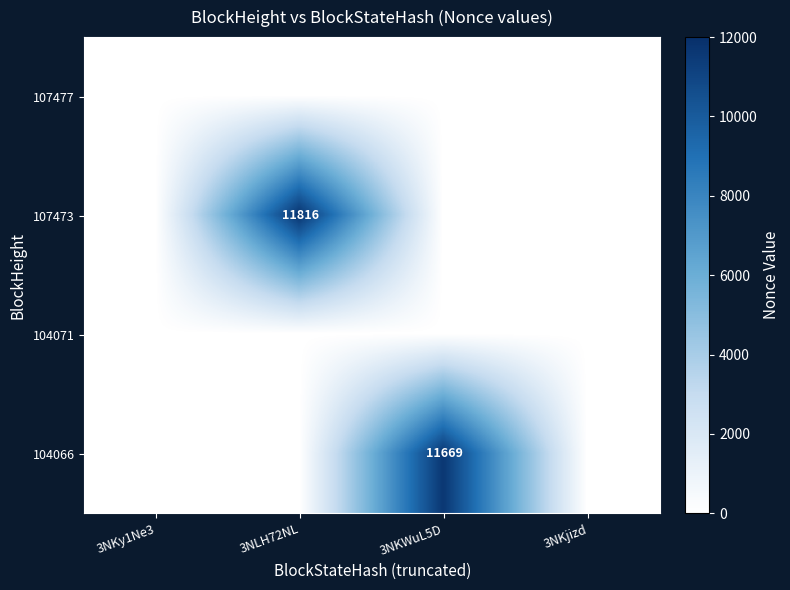

True or false: 104066 has a value of 4578 at 3NKWuL5D.

False